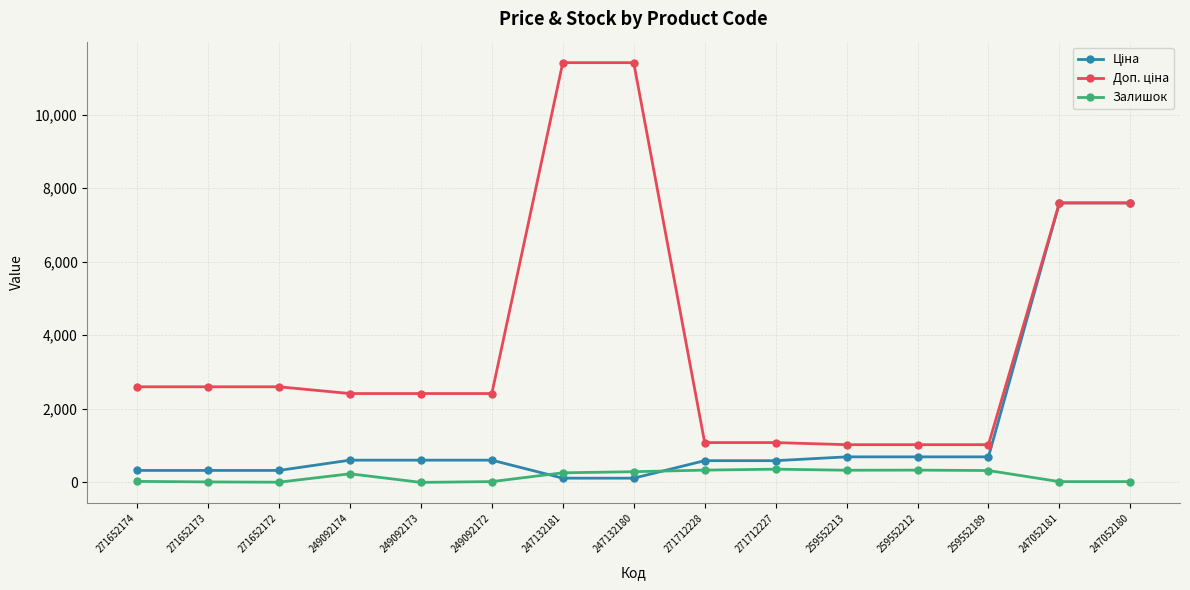

What is the spread (max minus min) of values at 247132180?

11295.9